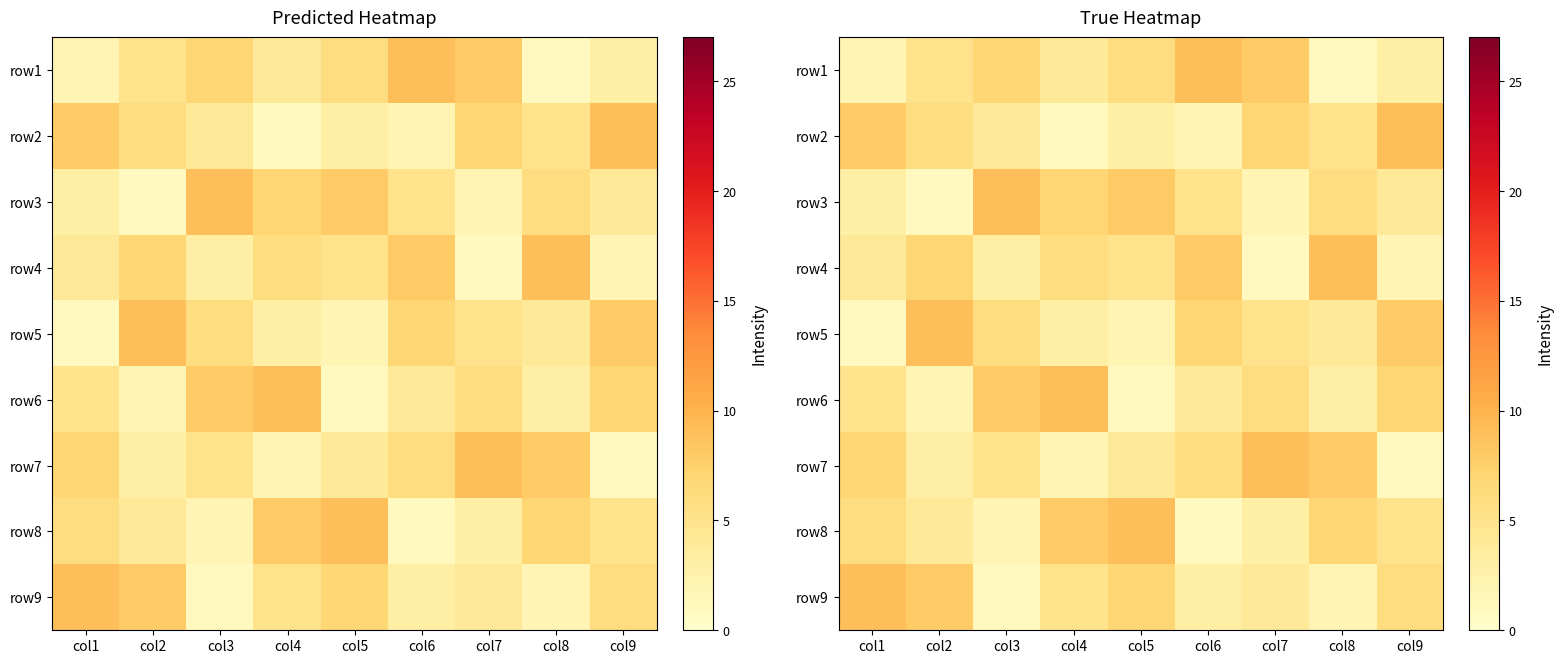

Where does the row9 series first go above 5?

col1